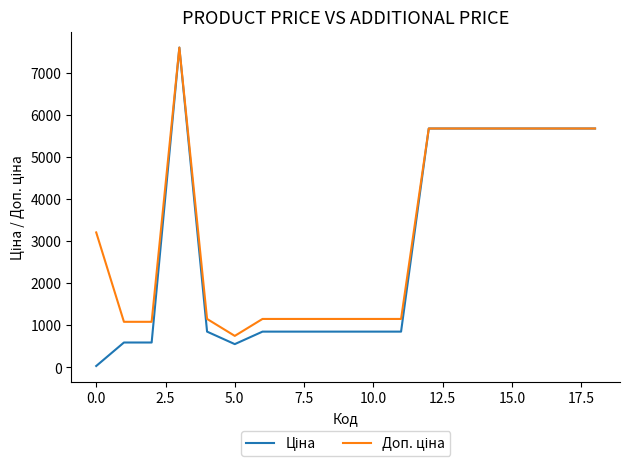

What is the maximum value shown in the chart?

7596.5